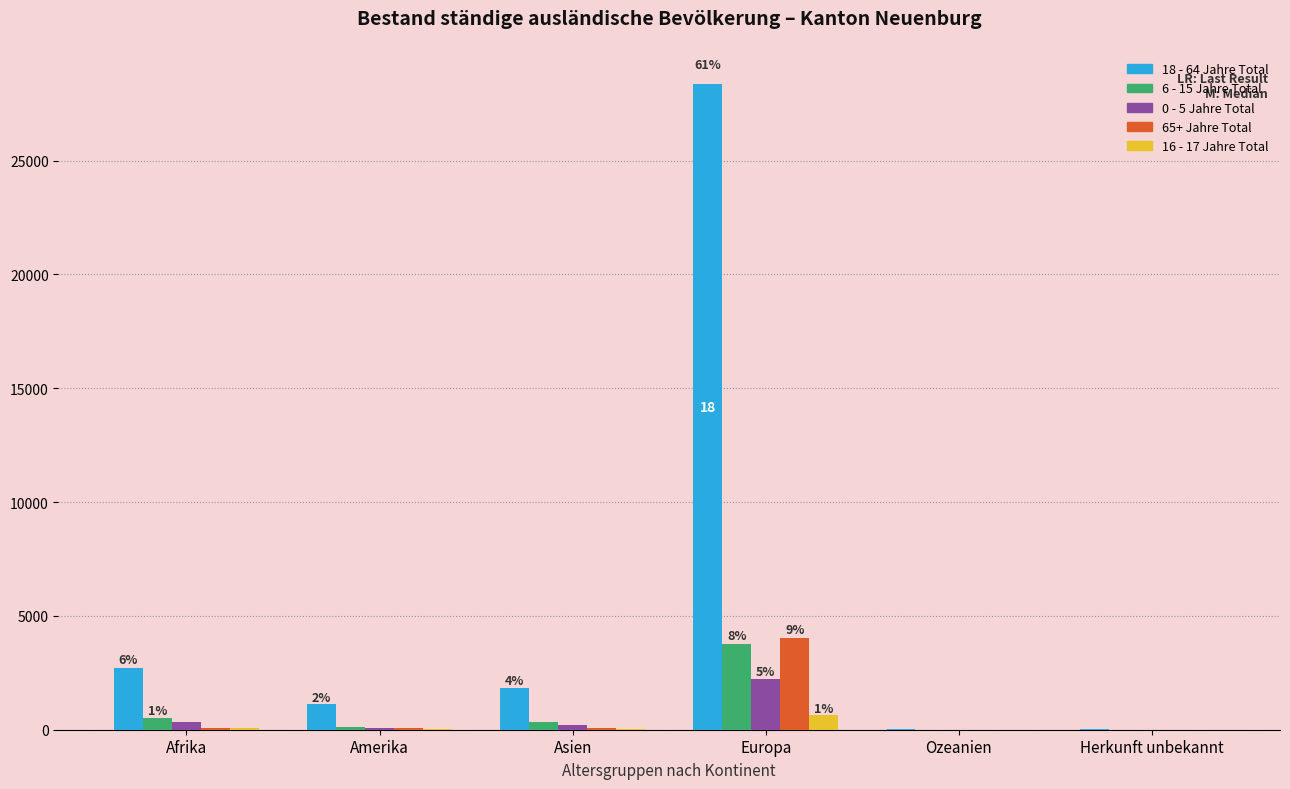

How many series are shown in this chart?

5